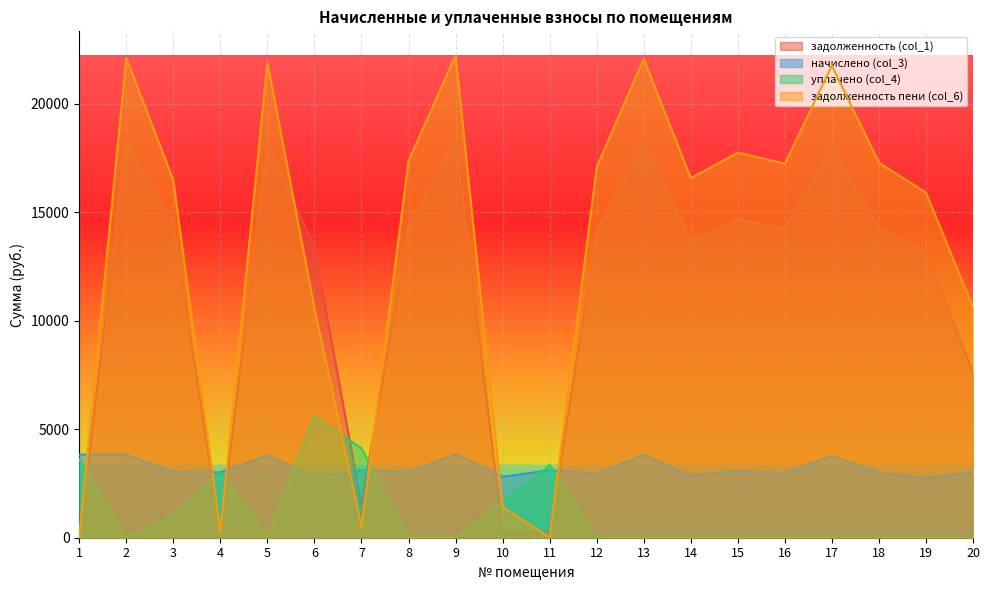

How many times do задолженность (col_1) and начислено (col_3) cross each other?

7